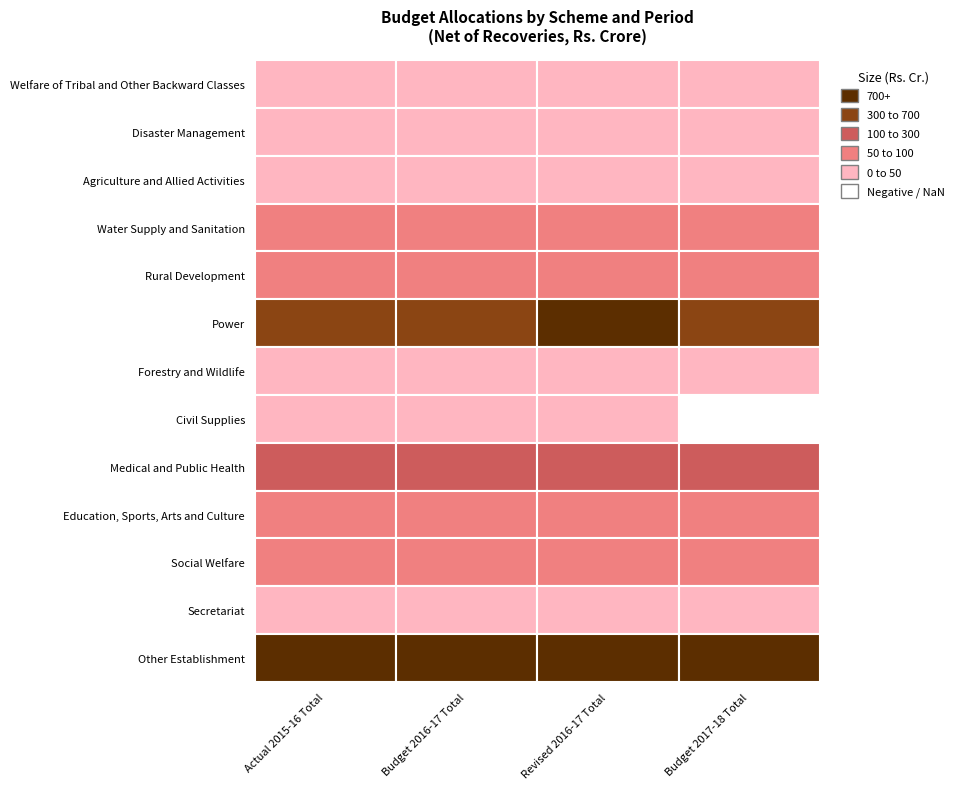

Reading left to right, list all the values displayed in this chart.

Welfare of Tribal and Other Backward Classes: 0=1.4	1=1.8	2=0.7	3=0.5
Disaster Management: 0=11.4	1=1.9	2=2.2	3=1.2
Agriculture and Allied Activities: 0=34.9	1=41.9	2=28.9	3=29.0
Water Supply and Sanitation: 0=95.8	1=97.9	2=94.2	3=78.2
Rural Development: 0=59.5	1=62.5	2=63.9	3=71.9
Power: 0=442.4	1=486.4	2=998.1	3=503.0
Forestry and Wildlife: 0=35.4	1=33.6	2=39.2	3=34.7
Civil Supplies: 0=10.3	1=6.3	2=2.4	3=-4.8
Medical and Public Health: 0=138.9	1=146.8	2=161.3	3=152.4
Education, Sports, Arts and Culture: 0=88.7	1=82.1	2=88.6	3=83.5
Social Welfare: 0=64.6	1=62.1	2=60.5	3=61.9
Secretariat: 0=42.1	1=43.3	2=44.5	3=46.9
Other Establishment: 0=1452.0	1=1561.7	2=1629.6	3=1761.8